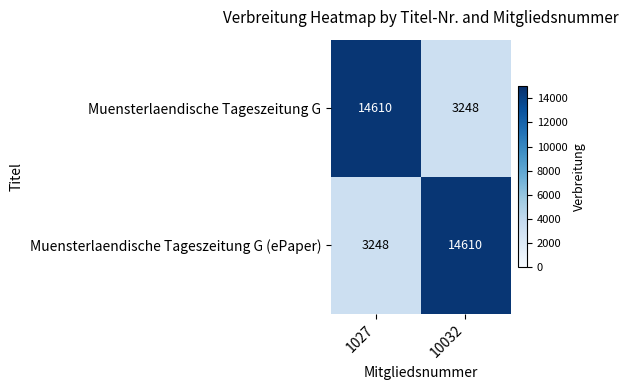

How many data points in Muensterlaendische Tageszeitung G (ePaper) are less than 14610?

1